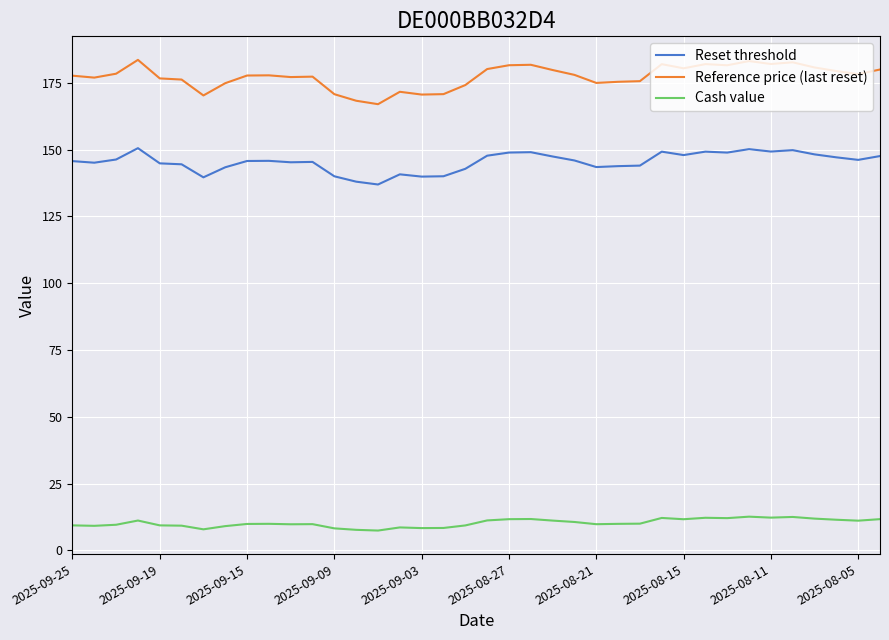

What is the greatest value displayed?

183.6